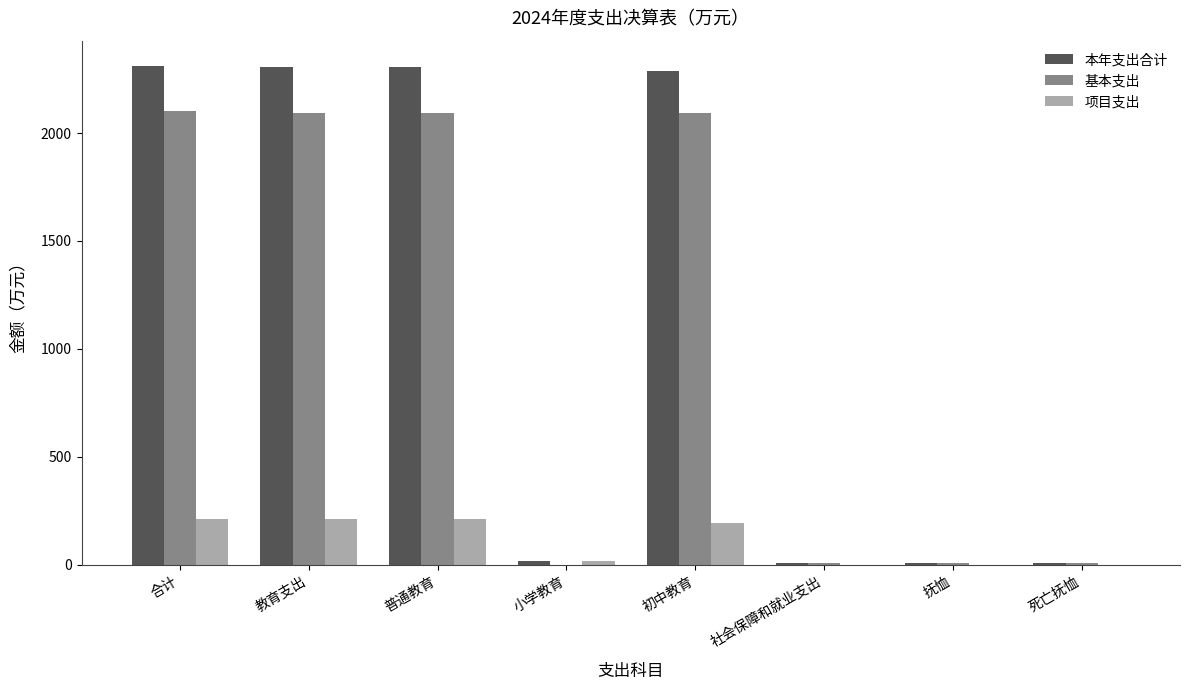

Is the value of 本年支出合计 at 初中教育 greater than the value of 项目支出 at 教育支出?

Yes